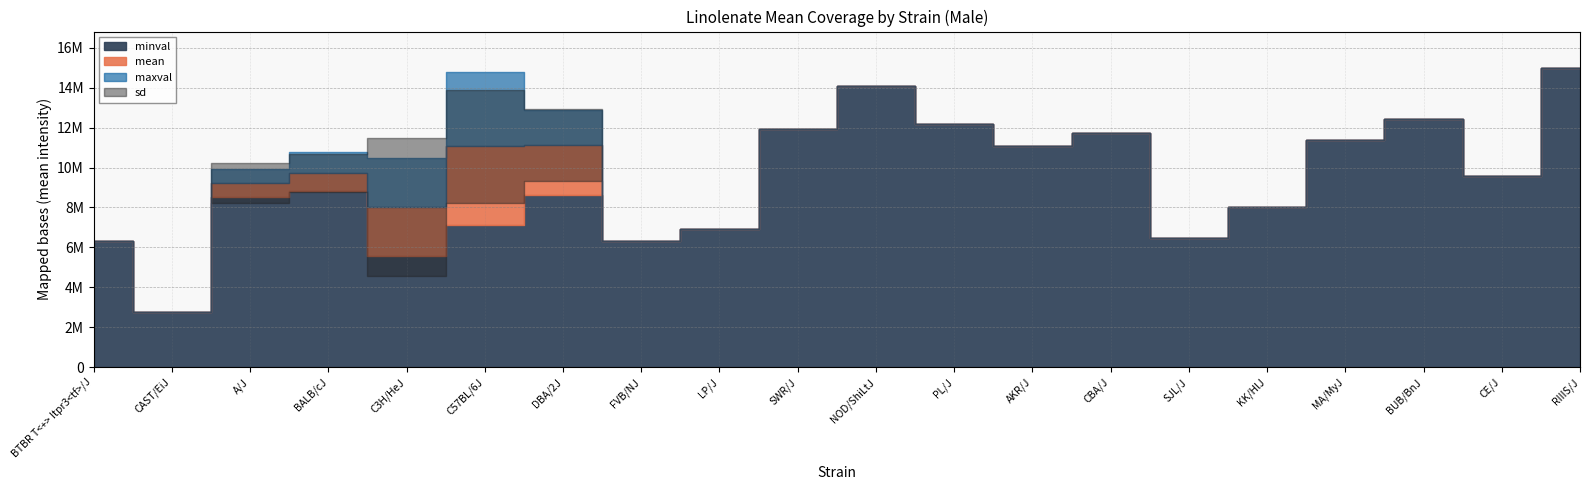

What is the label of the 7th point from the left?

DBA/2J